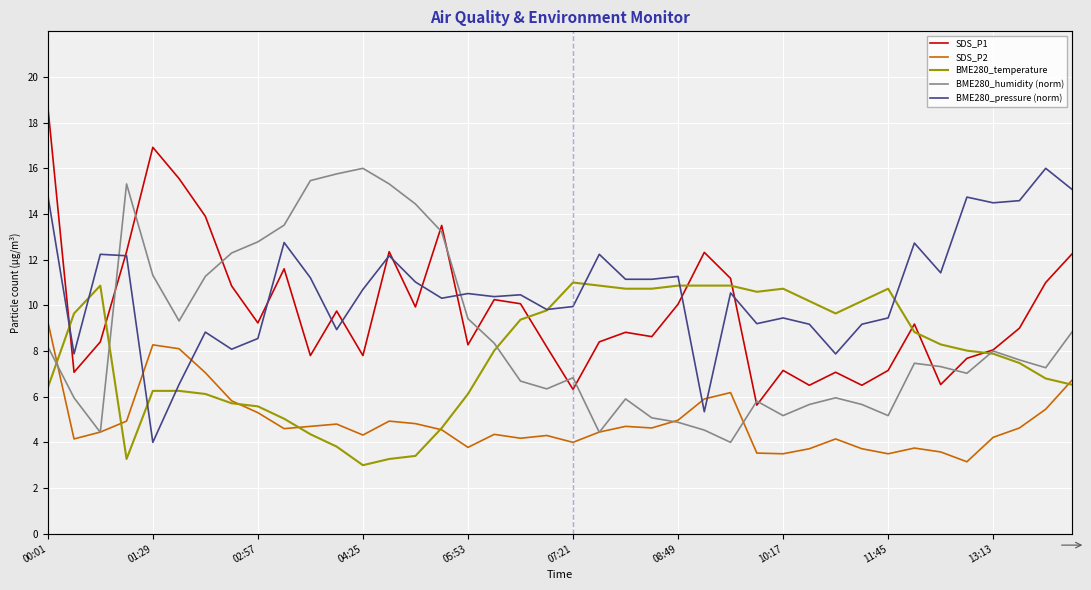

How many lines are shown in the chart?

5